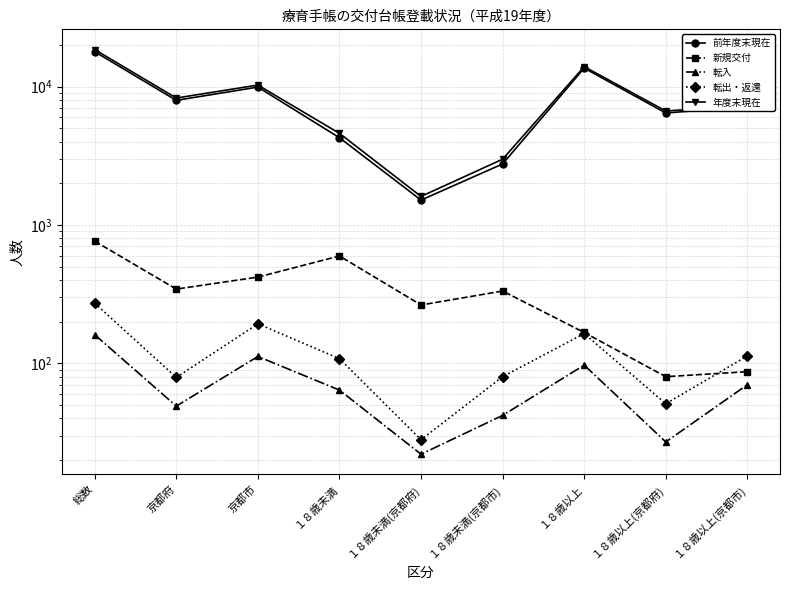

What position from the left is １８歳以上(京都市)?

9